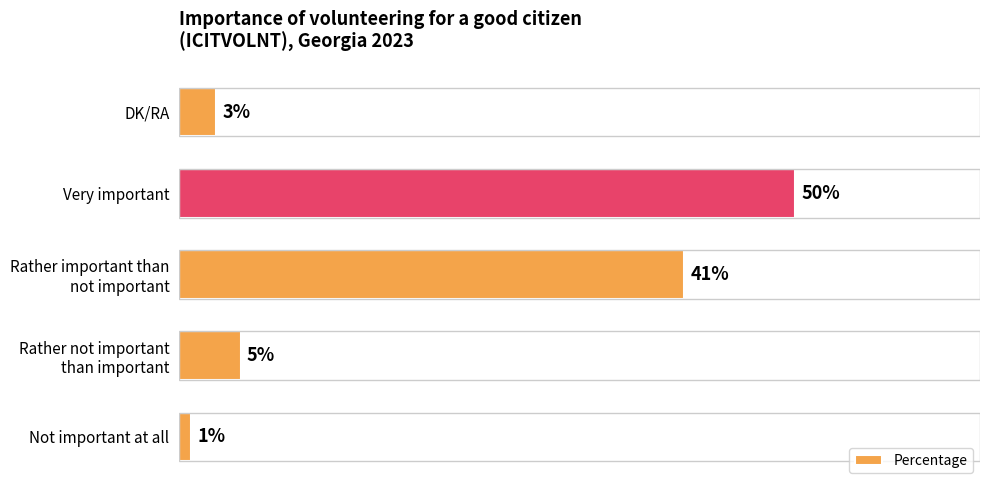

Which label corresponds to the largest value in the chart?

Very important